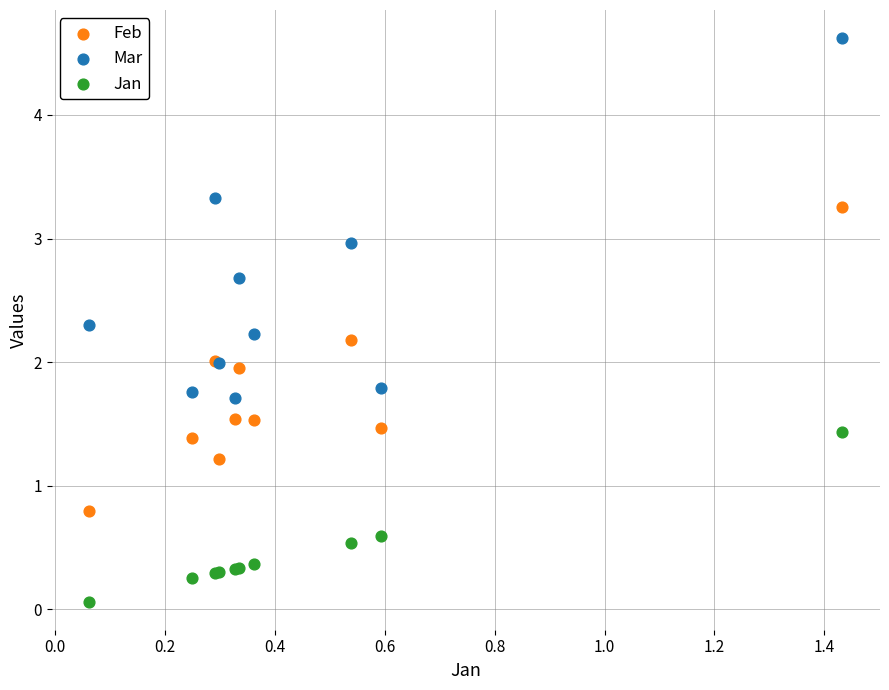

What is the X range (max minus min) for the scatter plot?

1.4